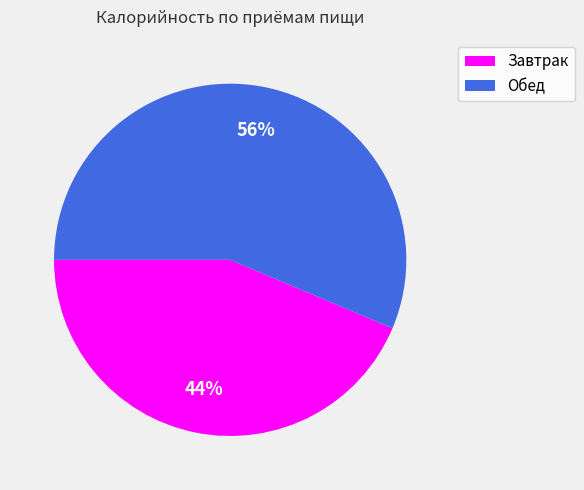

Combined, do Завтрак and Обед account for over 50%?

Yes